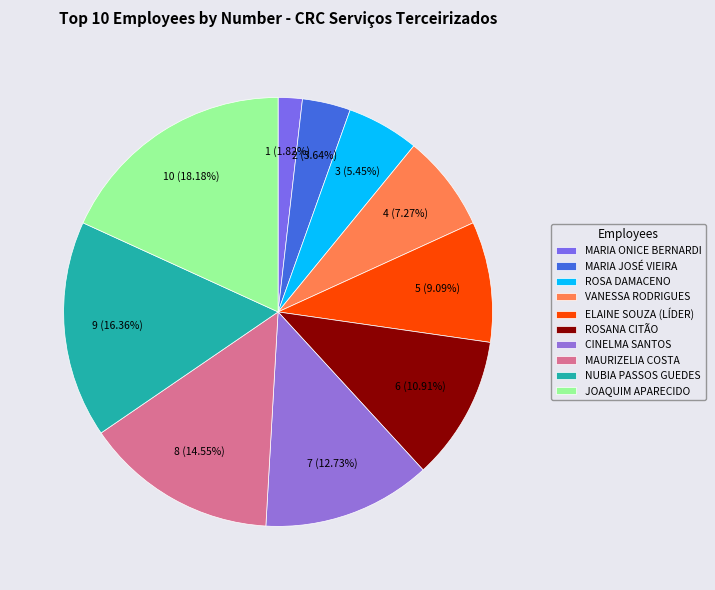

What percentage is the CINELMA SANTOS slice, to the nearest percent?

13%